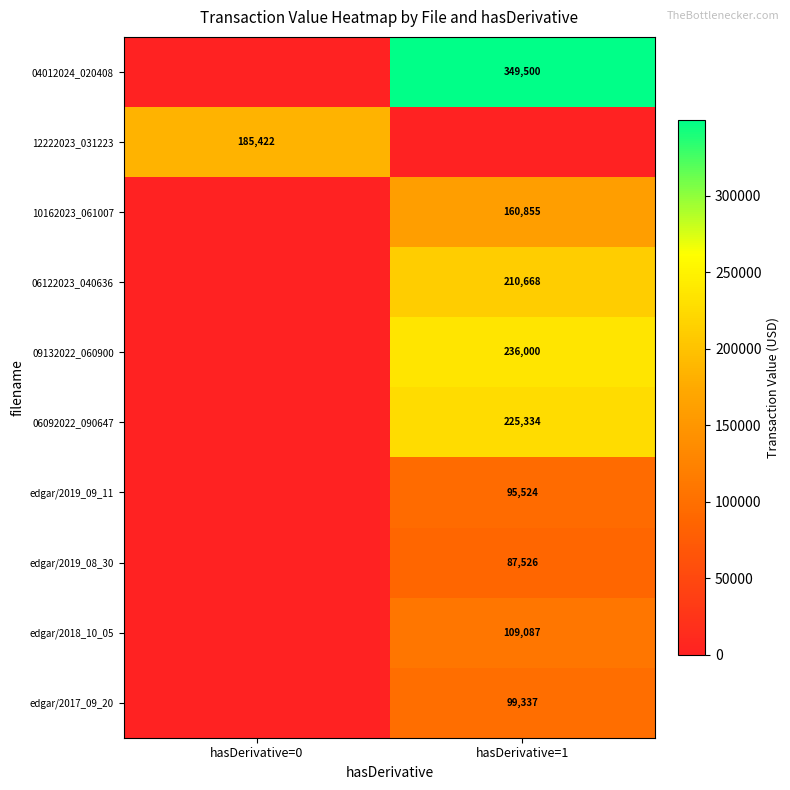

The value of 10162023_061007 at hasDerivative=1 is 160855. True or false?

True